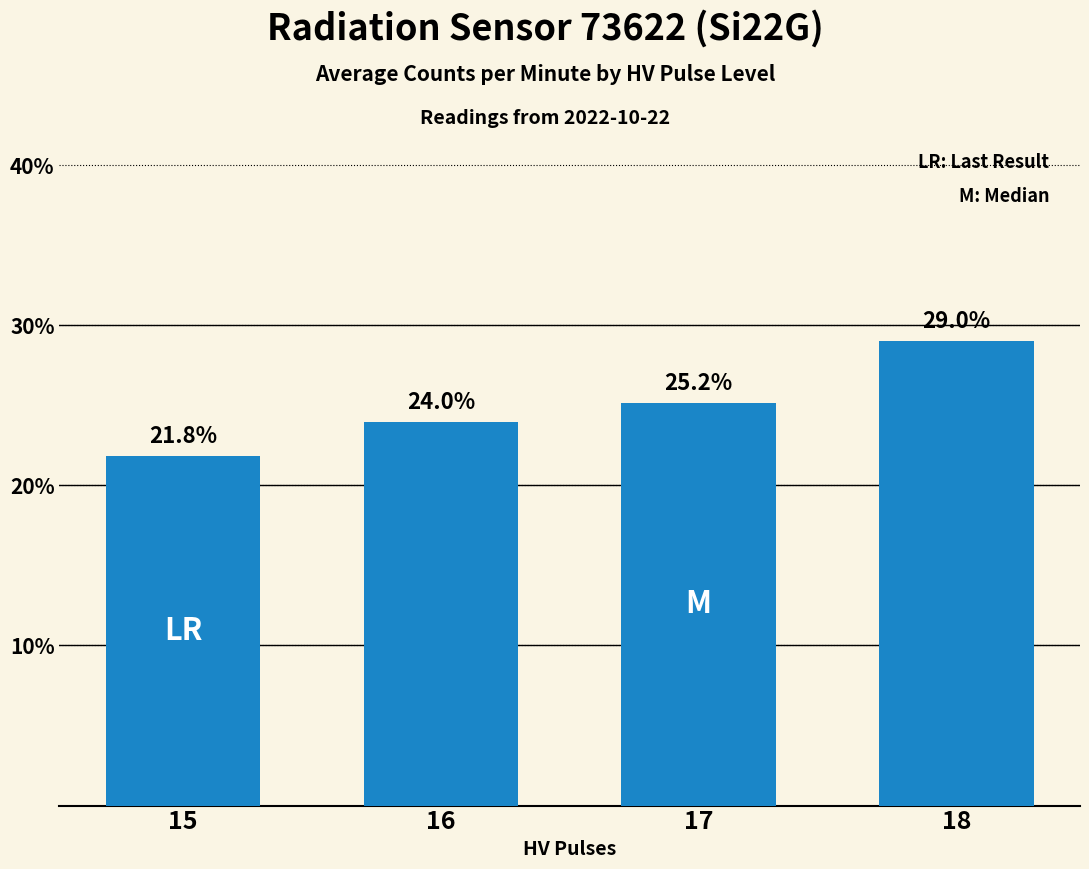

Approximately how many times larger is the value at 15 compared to 17?

0.9